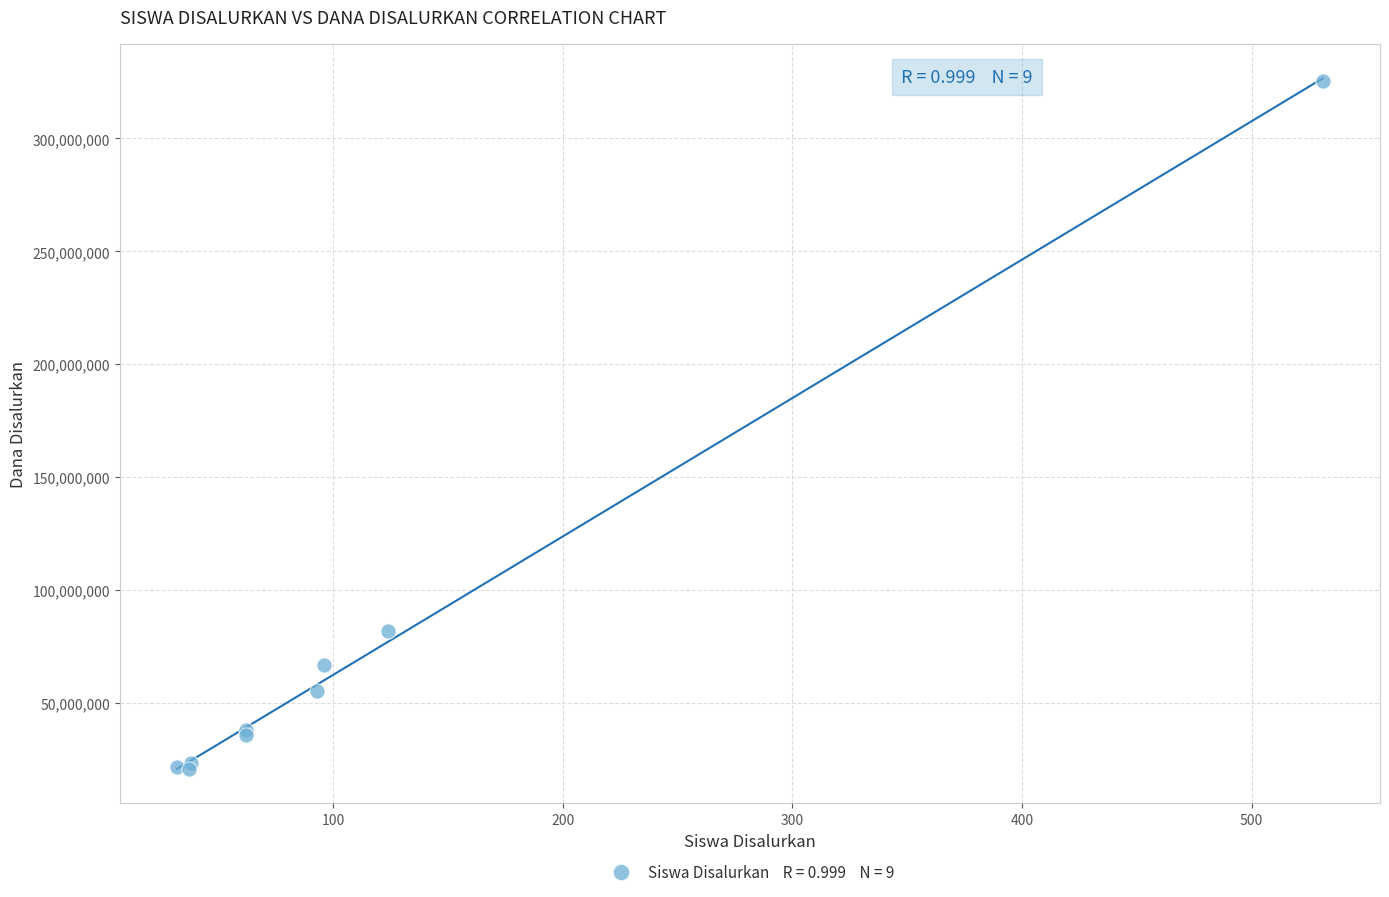

What Y value in the scatter plot is closest to 173250000?

81750000